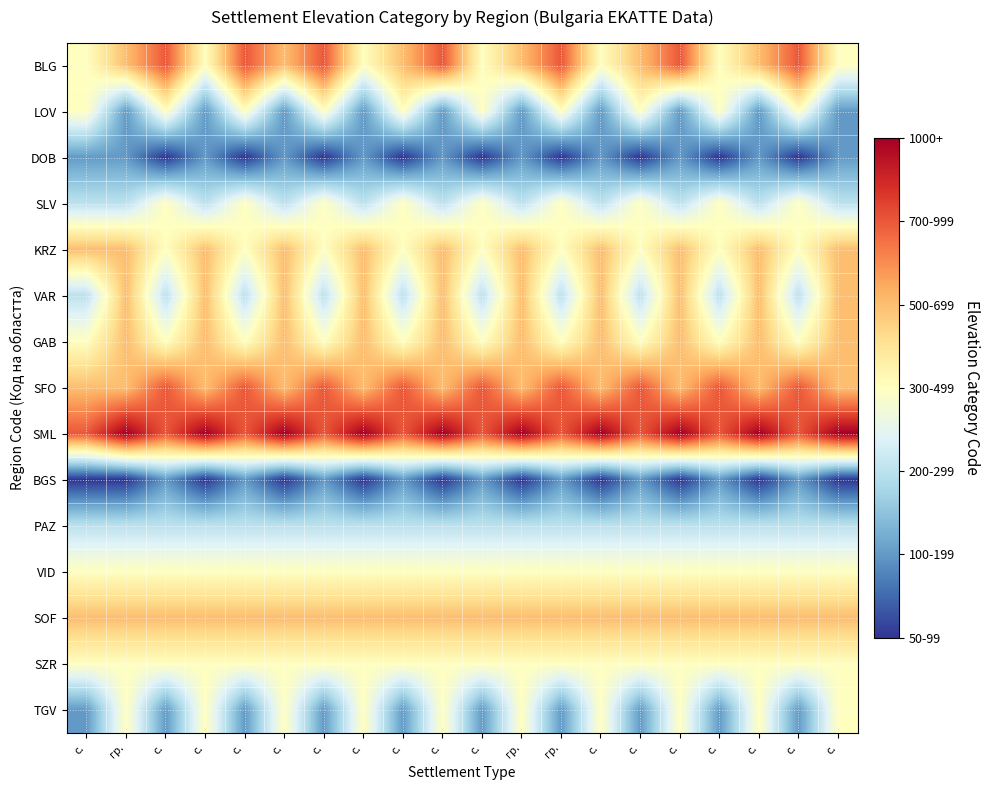

Reading left to right, transcribe all the data shown in this chart.

BLG: с.=5	гр.=6	с.=7	с.=5	с.=7	с.=6	с.=7	с.=5	с.=6	с.=7	с.=5	гр.=6	гр.=7	с.=5	с.=6	с.=7	с.=5	с.=6	с.=7	с.=5
LOV: с.=5	гр.=3	с.=5	с.=3	с.=5	с.=3	с.=5	с.=3	с.=5	с.=3	с.=5	гр.=3	гр.=5	с.=3	с.=5	с.=3	с.=5	с.=3	с.=5	с.=3
DOB: с.=3	гр.=3	с.=2	с.=3	с.=2	с.=3	с.=2	с.=3	с.=2	с.=3	с.=2	гр.=3	гр.=2	с.=3	с.=2	с.=3	с.=2	с.=3	с.=2	с.=3
SLV: с.=4	гр.=4	с.=5	с.=4	с.=5	с.=4	с.=5	с.=4	с.=5	с.=4	с.=5	гр.=4	гр.=5	с.=4	с.=5	с.=4	с.=5	с.=4	с.=5	с.=4
KRZ: с.=6	гр.=6	с.=5	с.=6	с.=5	с.=6	с.=5	с.=6	с.=5	с.=6	с.=5	гр.=6	гр.=5	с.=6	с.=5	с.=6	с.=5	с.=6	с.=5	с.=6
VAR: с.=4	гр.=6	с.=4	с.=6	с.=4	с.=6	с.=4	с.=6	с.=4	с.=6	с.=4	гр.=6	гр.=4	с.=6	с.=4	с.=6	с.=4	с.=6	с.=4	с.=6
GAB: с.=5	гр.=6	с.=5	с.=6	с.=5	с.=6	с.=5	с.=6	с.=5	с.=6	с.=5	гр.=6	гр.=5	с.=6	с.=5	с.=6	с.=5	с.=6	с.=5	с.=6
SFO: с.=6	гр.=6	с.=7	с.=6	с.=7	с.=6	с.=7	с.=6	с.=7	с.=6	с.=7	гр.=6	гр.=7	с.=6	с.=7	с.=6	с.=7	с.=6	с.=7	с.=6
SML: с.=7	гр.=8	с.=7	с.=8	с.=7	с.=8	с.=7	с.=8	с.=7	с.=8	с.=7	гр.=8	гр.=7	с.=8	с.=7	с.=8	с.=7	с.=8	с.=7	с.=8
BGS: с.=2	гр.=2	с.=3	с.=2	с.=3	с.=2	с.=3	с.=2	с.=3	с.=2	с.=3	гр.=2	гр.=3	с.=2	с.=3	с.=2	с.=3	с.=2	с.=3	с.=2
PAZ: с.=4	гр.=4	с.=4	с.=4	с.=4	с.=4	с.=4	с.=4	с.=4	с.=4	с.=4	гр.=4	гр.=4	с.=4	с.=4	с.=4	с.=4	с.=4	с.=4	с.=4
VID: с.=5	гр.=5	с.=5	с.=5	с.=5	с.=5	с.=5	с.=5	с.=5	с.=5	с.=5	гр.=5	гр.=5	с.=5	с.=5	с.=5	с.=5	с.=5	с.=5	с.=5
SOF: с.=6	гр.=6	с.=6	с.=6	с.=6	с.=6	с.=6	с.=6	с.=6	с.=6	с.=6	гр.=6	гр.=6	с.=6	с.=6	с.=6	с.=6	с.=6	с.=6	с.=6
SZR: с.=5	гр.=5	с.=5	с.=5	с.=5	с.=5	с.=5	с.=5	с.=5	с.=5	с.=5	гр.=5	гр.=5	с.=5	с.=5	с.=5	с.=5	с.=5	с.=5	с.=5
TGV: с.=3	гр.=5	с.=3	с.=5	с.=3	с.=5	с.=3	с.=5	с.=3	с.=5	с.=3	гр.=5	гр.=3	с.=5	с.=3	с.=5	с.=3	с.=5	с.=3	с.=5